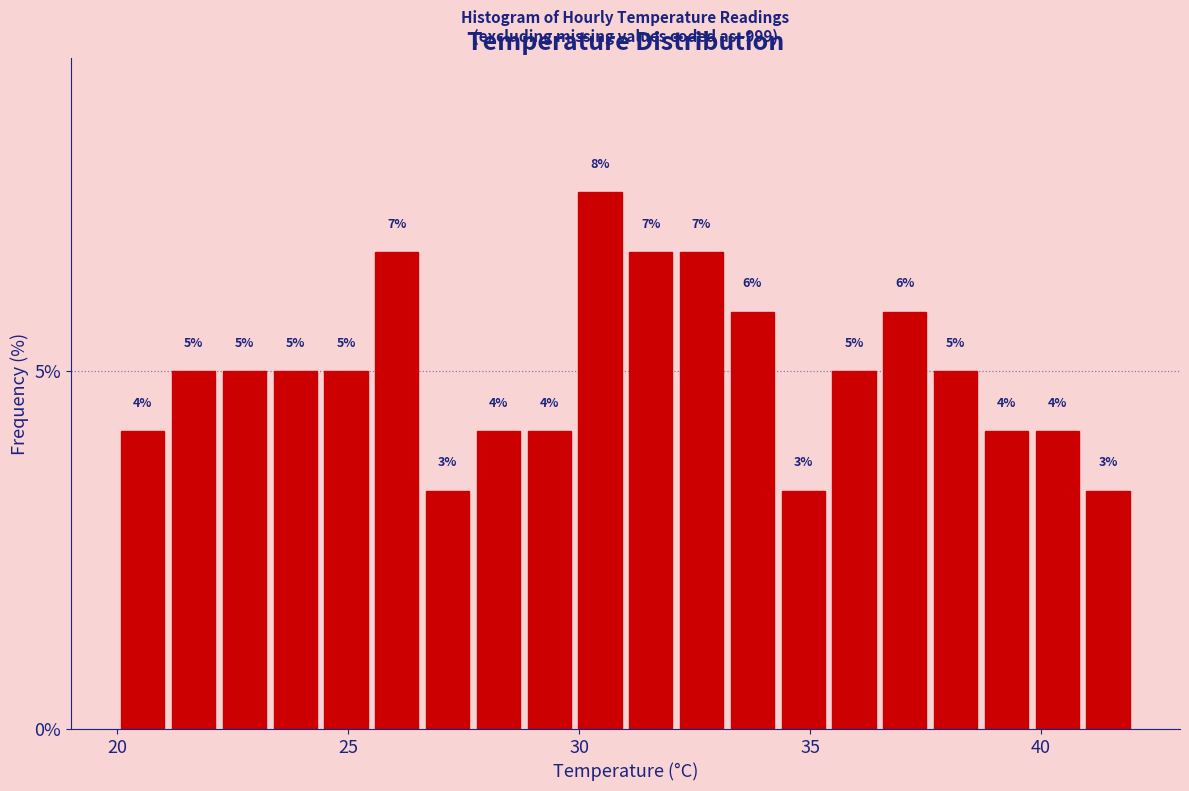

Around what value on the x-axis is the tallest bar? Give the approximate position of its centre, as read against the axis.

30.5